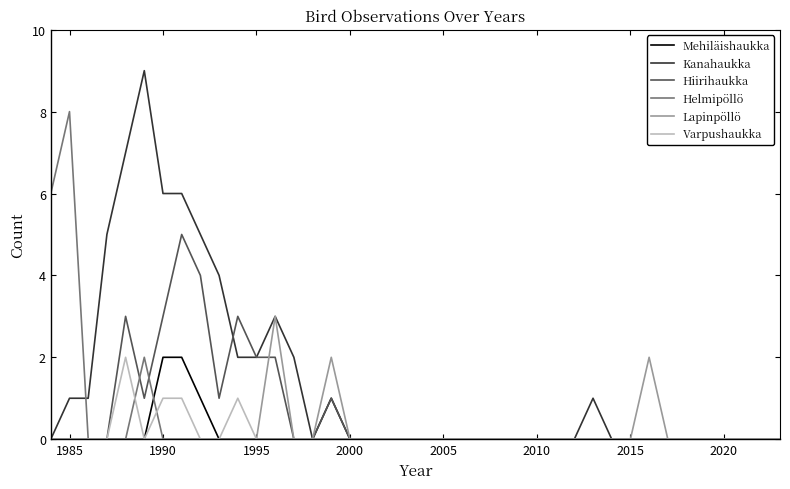

What is the sum of all Hiirihaukka values?

25